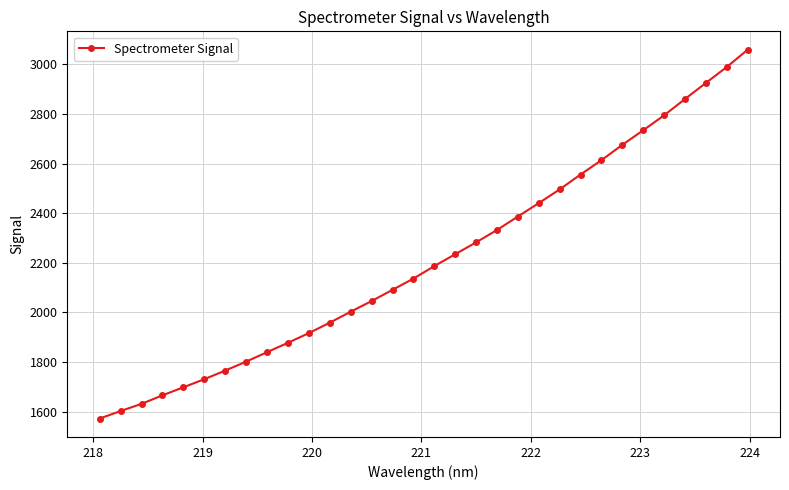

What is the sum of all values?

70902.1